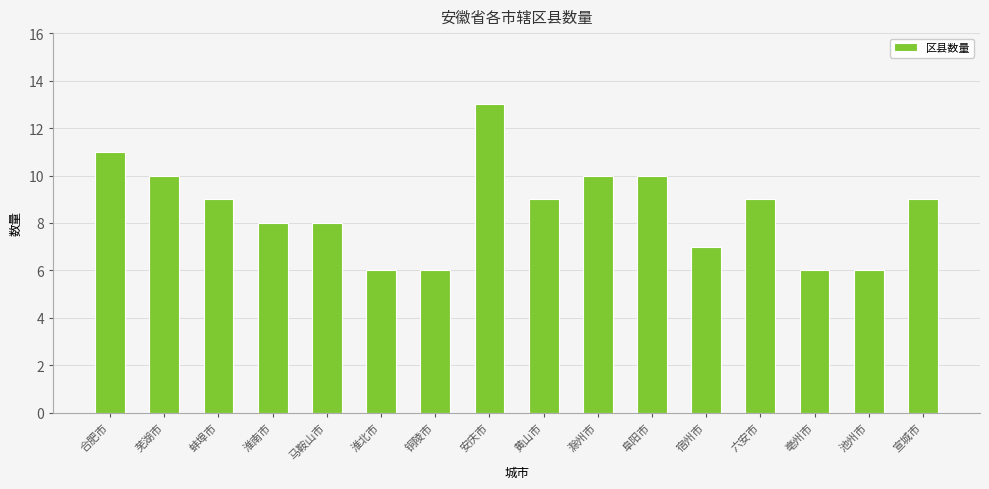

Reading left to right, extract all data points from this chart.

合肥市=11	芜湖市=10	蚌埠市=9	淮南市=8	马鞍山市=8	淮北市=6	铜陵市=6	安庆市=13	黄山市=9	滁州市=10	阜阳市=10	宿州市=7	六安市=9	亳州市=6	池州市=6	宣城市=9